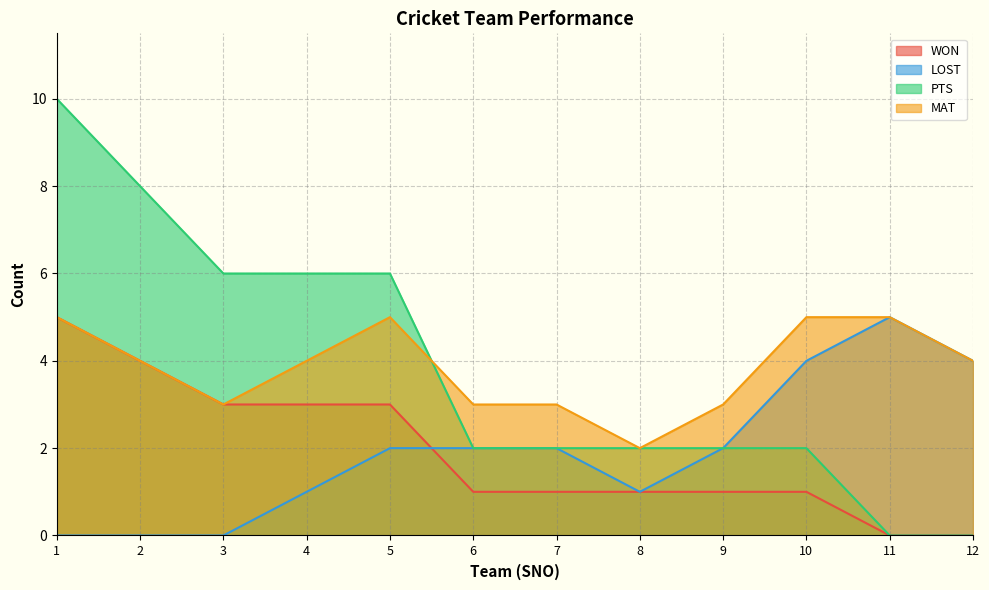

What is the maximum value shown in the chart?

10